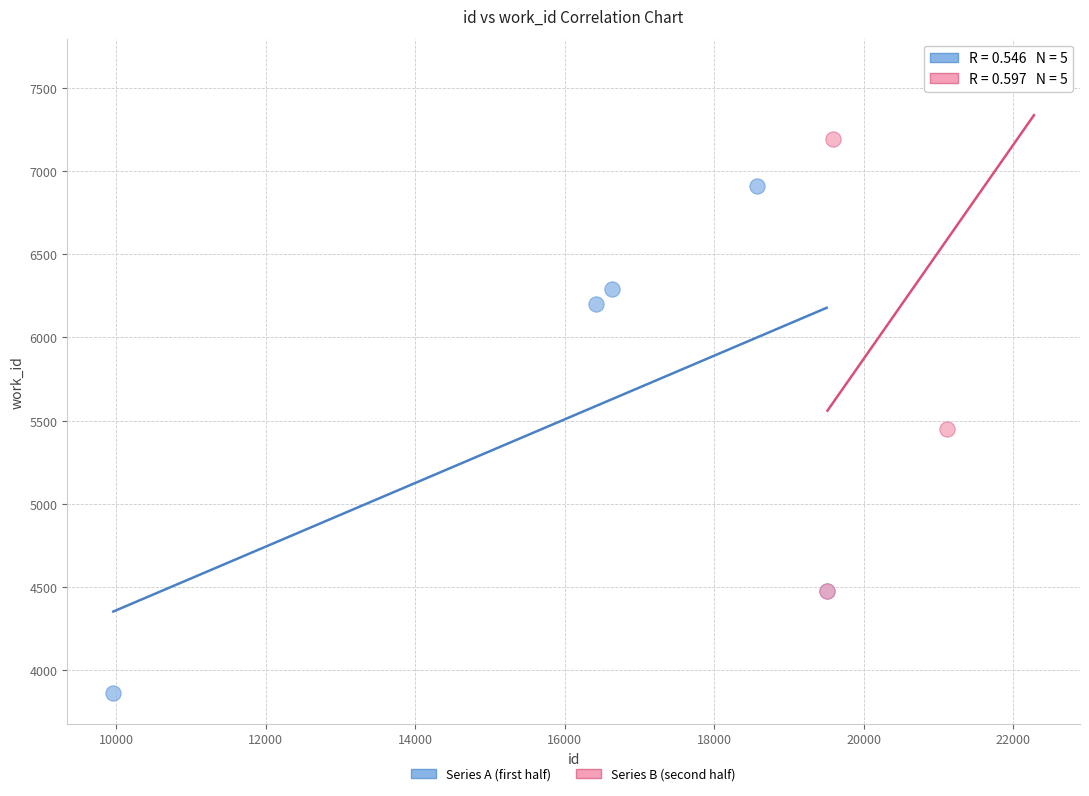

Which series reaches the minimum Y coordinate?

Series A (first half)